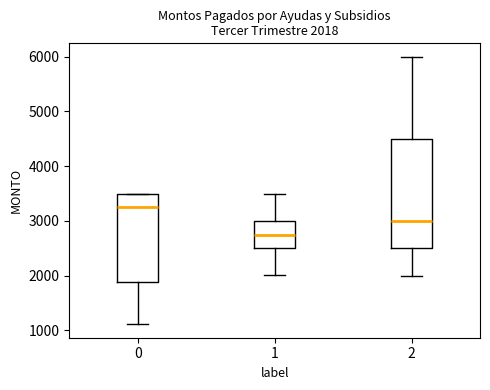

Which box's median line is the highest?

0